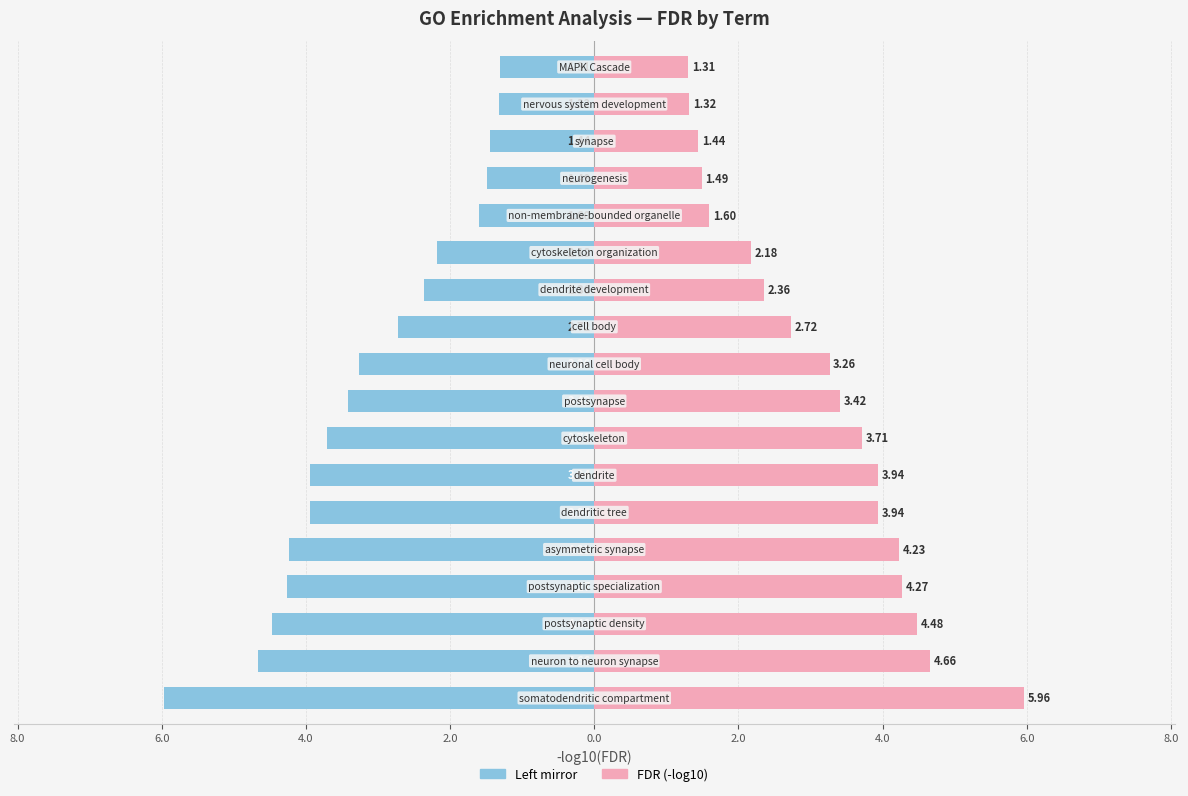

Reading left to right, list all the values displayed in this chart.

FDR (left mirror): -6.0	-4.7	-4.5	-4.3	-4.2	-3.9	-3.9	-3.7	-3.4	-3.3	-2.7	-2.4	-2.2	-1.6	-1.5	-1.4	-1.3	-1.3
FDR (right): 6.0	4.7	4.5	4.3	4.2	3.9	3.9	3.7	3.4	3.3	2.7	2.4	2.2	1.6	1.5	1.4	1.3	1.3